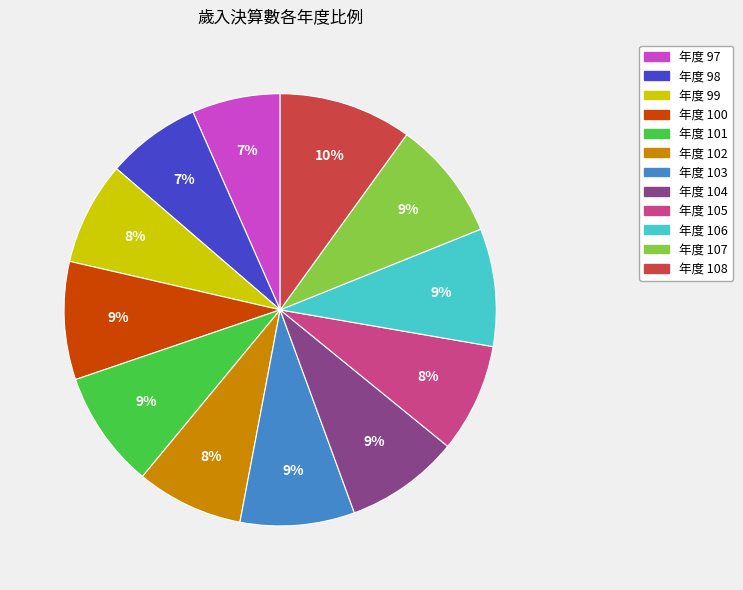

Combined, do 年度 104 and 年度 100 account for over 50%?

No